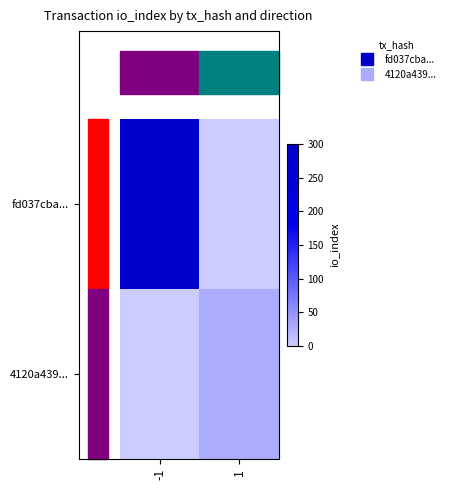

What is the greatest value displayed?

298